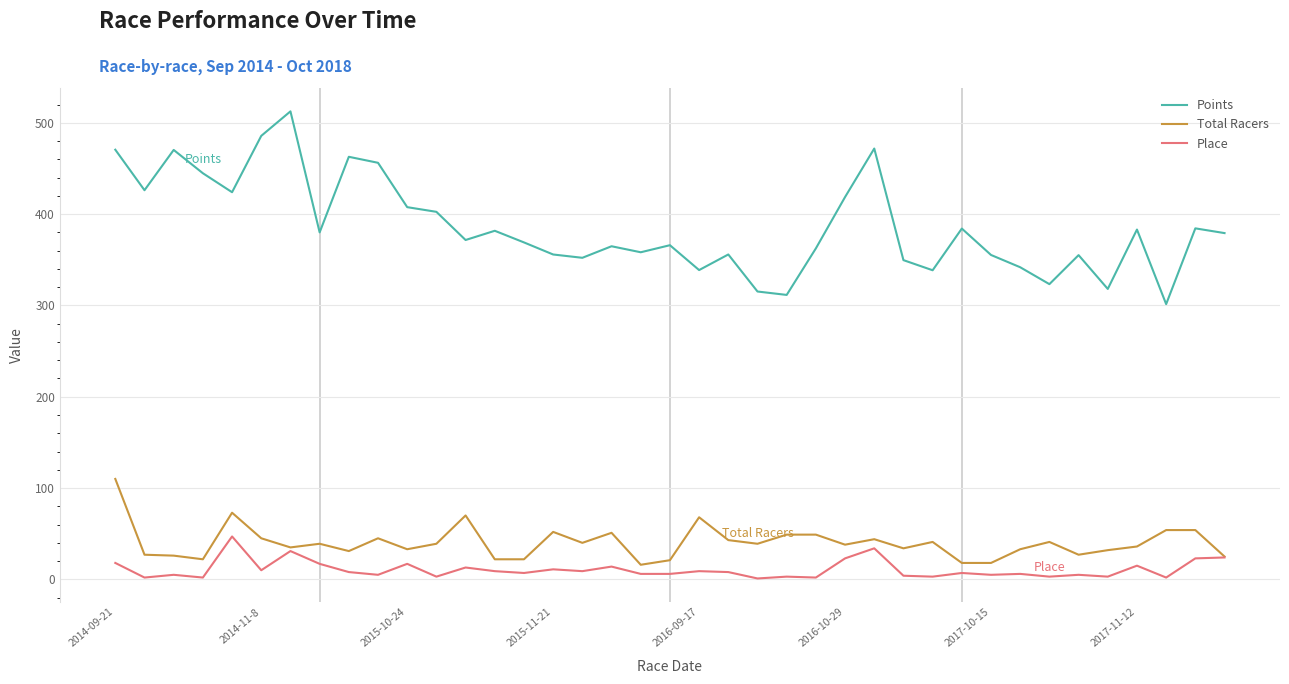

Which series has the largest total across all categories?

Points